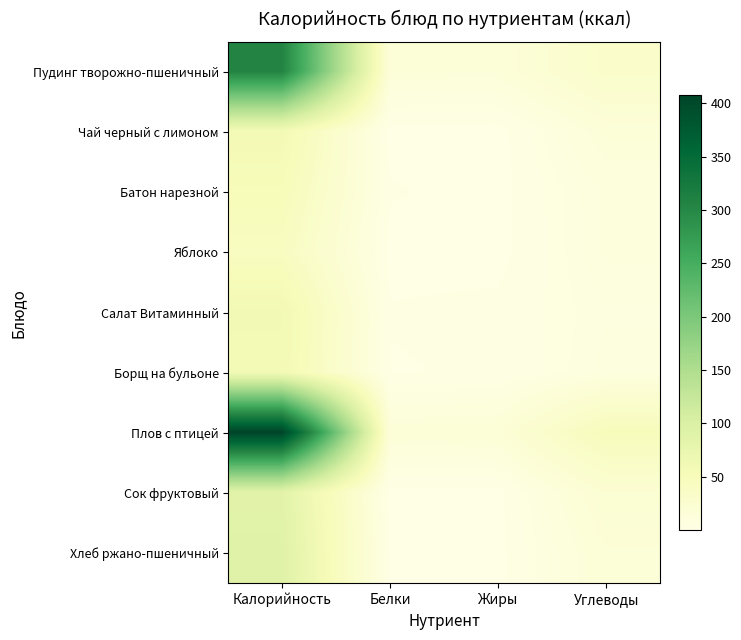

Rank the series by their maximum value, from lowest to highest.

Яблоко, Батон нарезной, Чай черный с лимоном, Борщ на бульоне, Салат Витаминный, Сок фруктовый, Хлеб ржано-пшеничный, Пудинг творожно-пшеничный, Плов с птицей